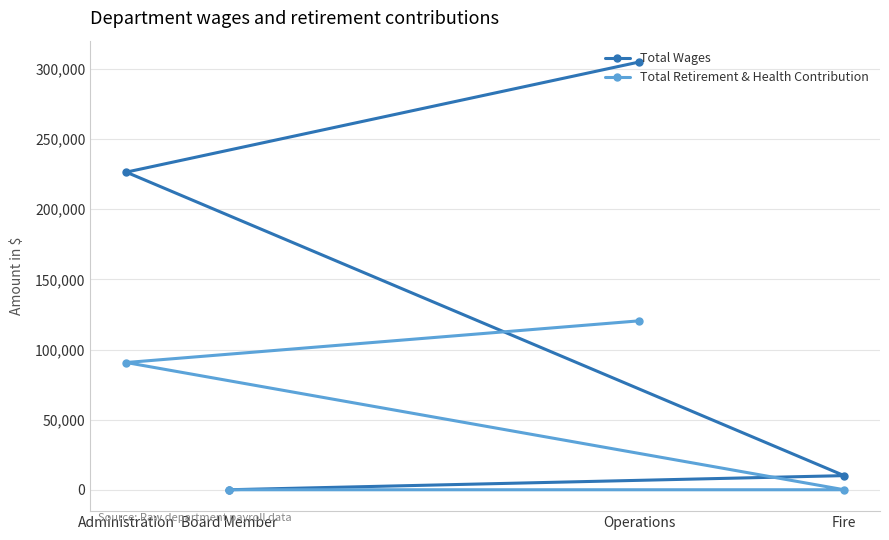

Which series has the largest range (max minus min)?

Total Wages